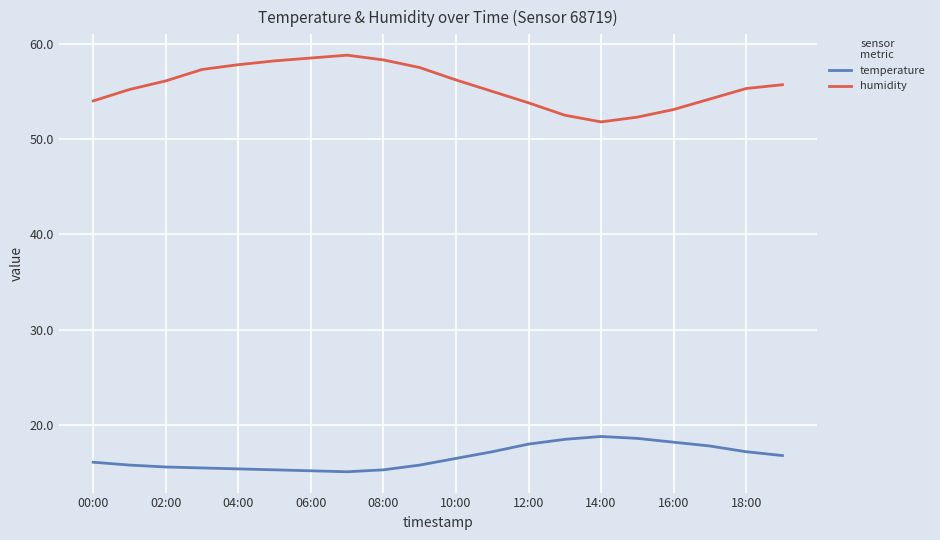

Count the number of categories in the chart.

20